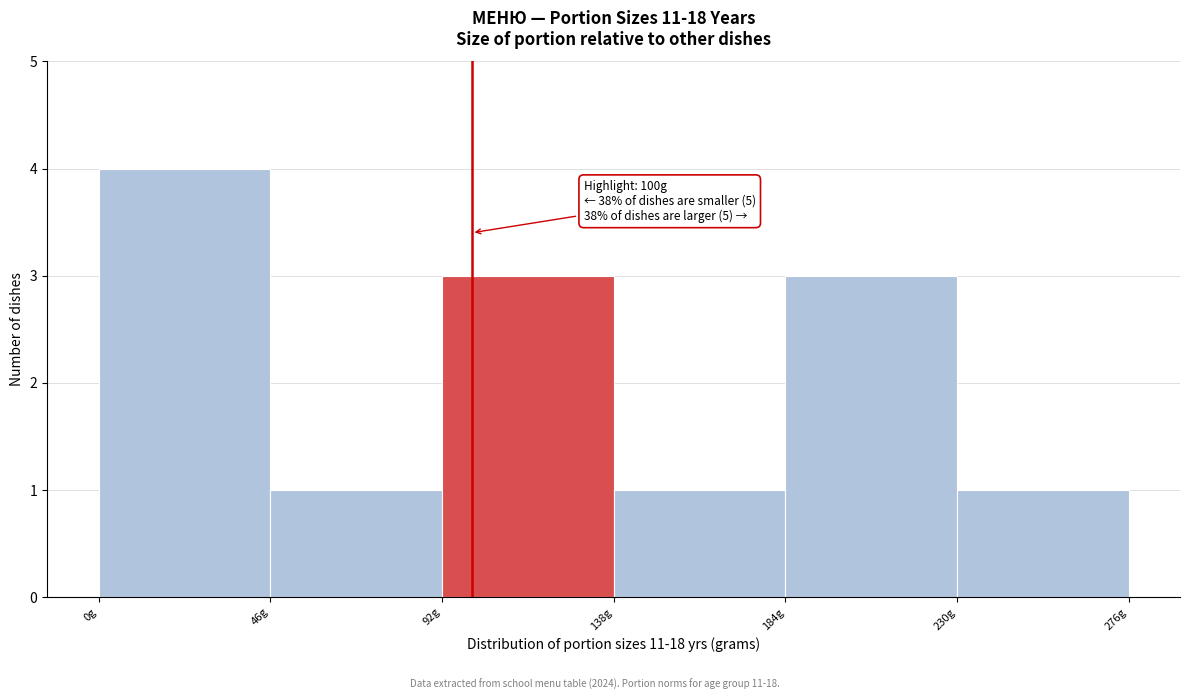

Which range on the x-axis has the tallest bar?

0 to 46